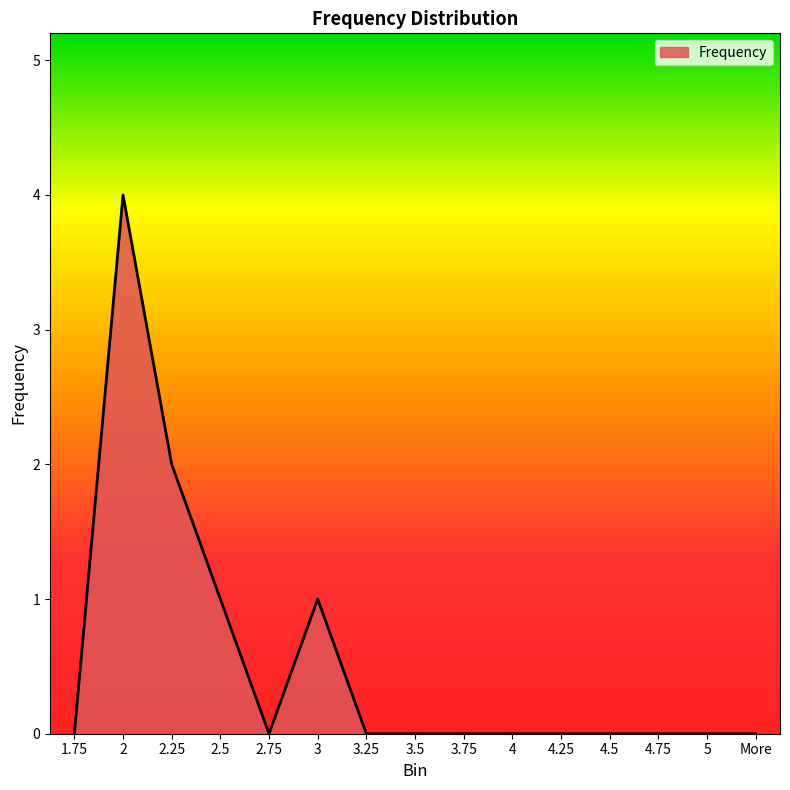

What position from the right is 3.25?

9